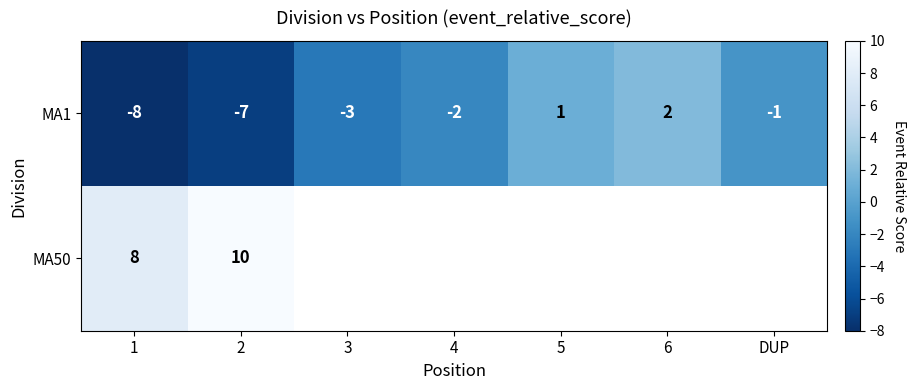

Which has a higher value, 4 or 3?

4